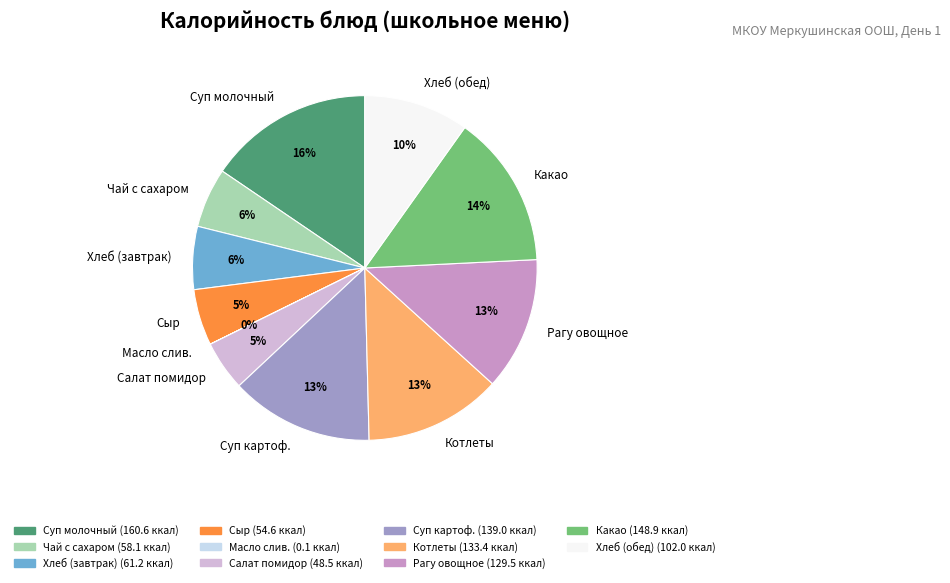

What is the largest slice in the pie chart?

Суп молочный